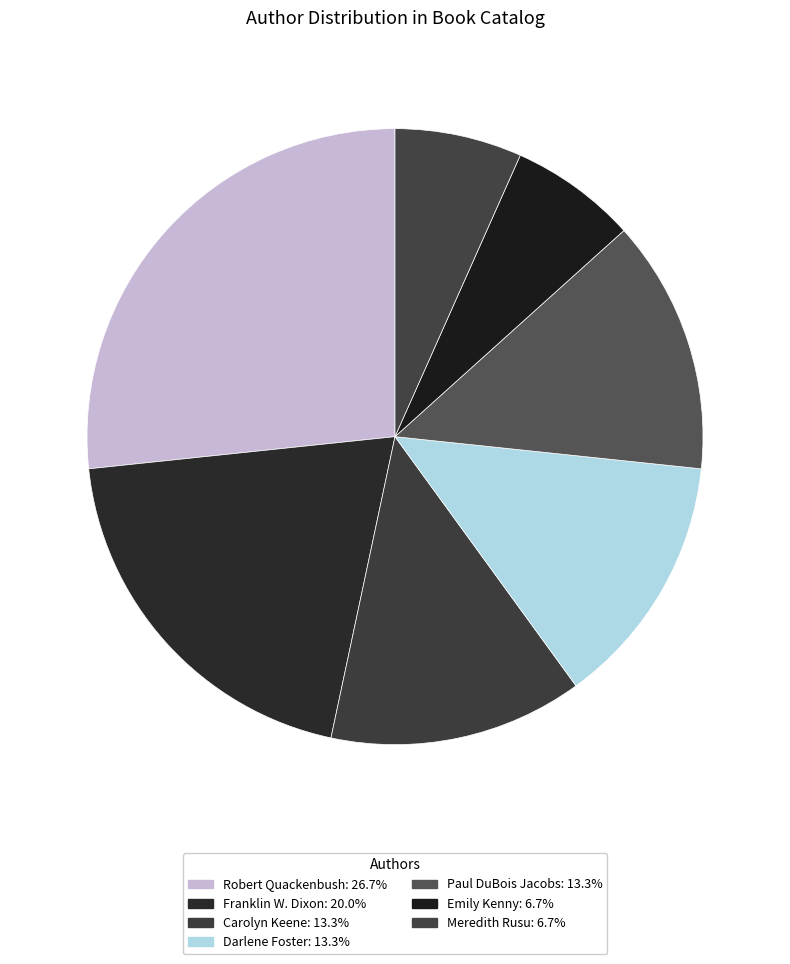

How many slices are in this pie chart?

7